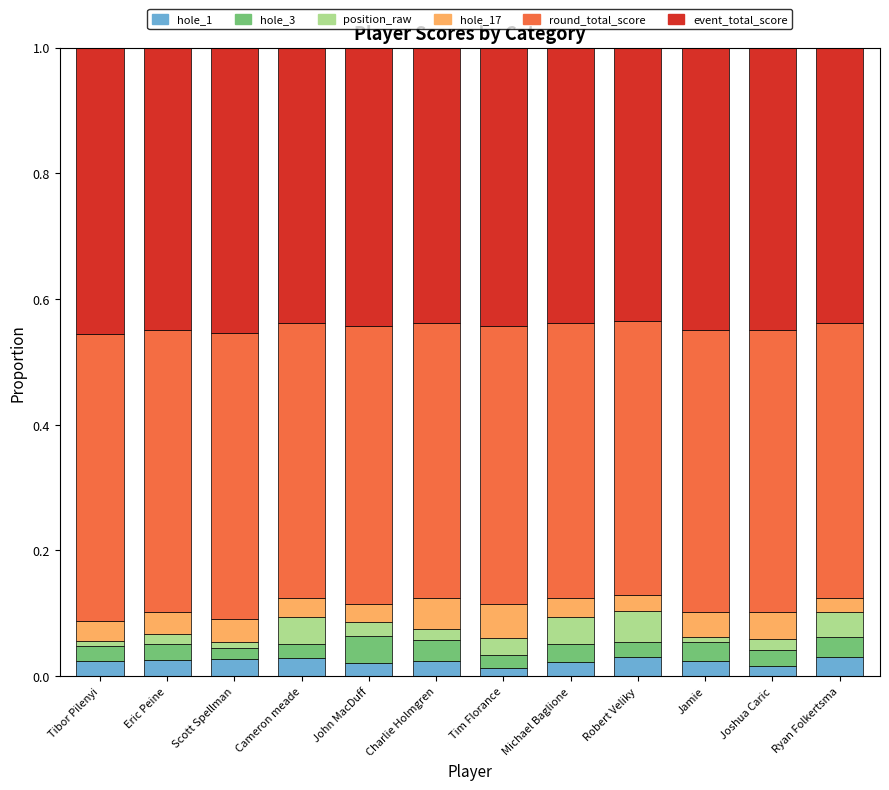

What is the total value across all series at Robert Veliky?

1.0